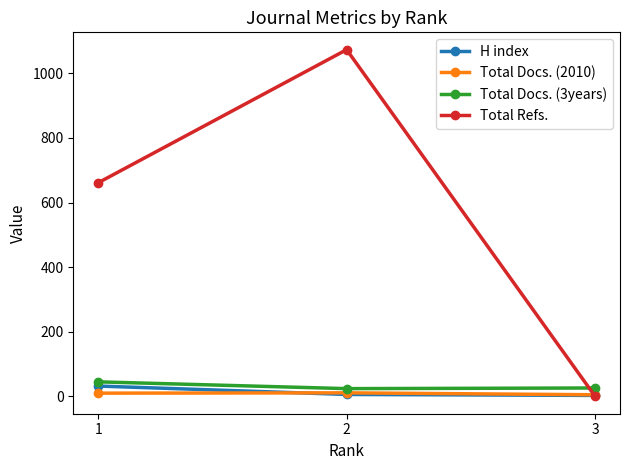

What is the difference between the maximum and minimum values in the Total Docs. (2010) series?

6